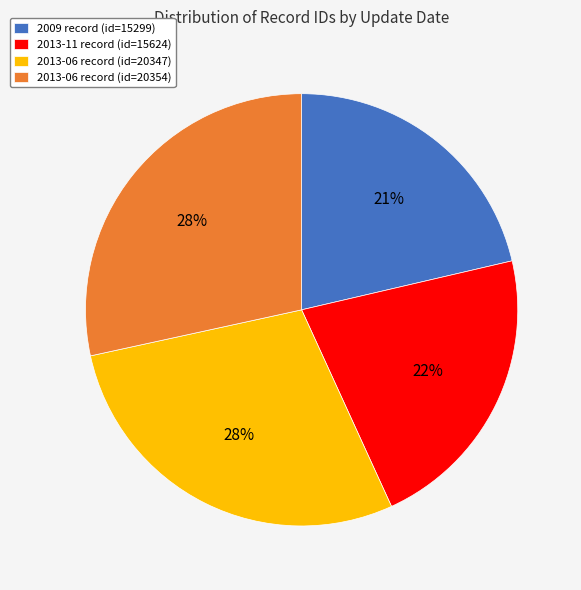

Is there a majority slice in this chart?

No